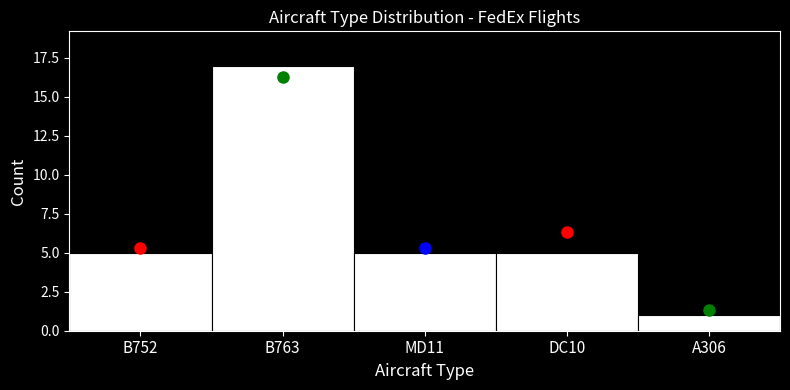

Reading left to right, list all the values displayed in this chart.

5	17	5	5	1